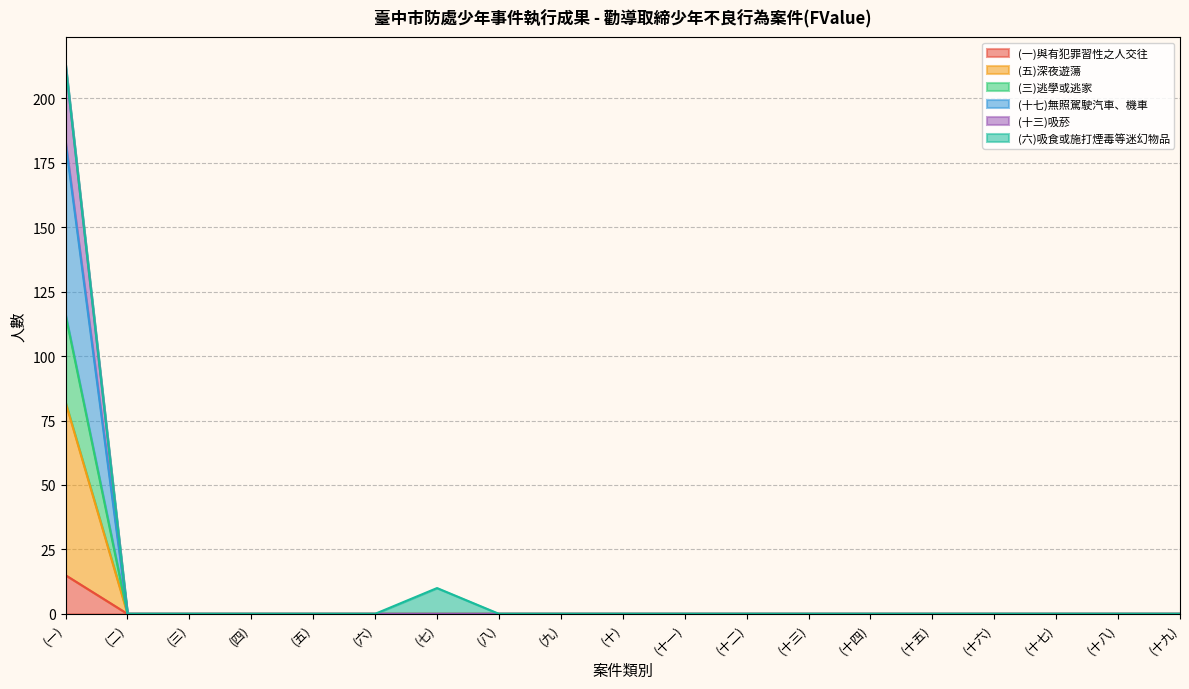

What is the maximum value shown in the chart?

213